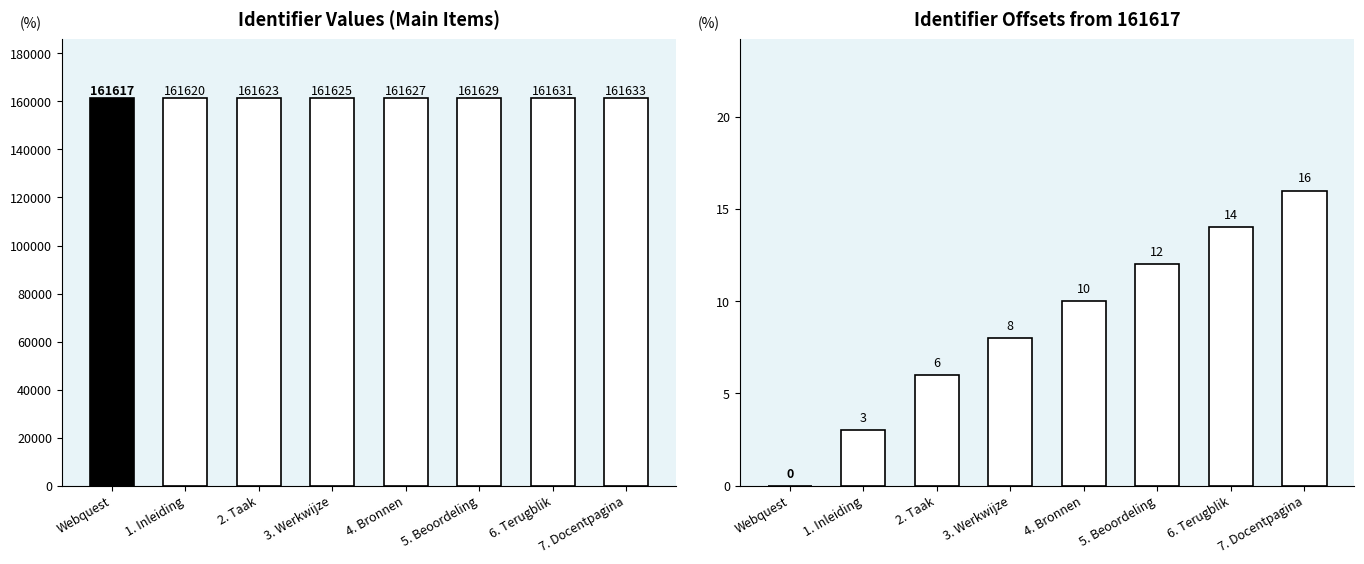

Reading left to right, what are all the values shown in this chart?

Identifier: 161617	161620	161623	161625	161627	161629	161631	161633
Identifier Offset: 0	3	6	8	10	12	14	16